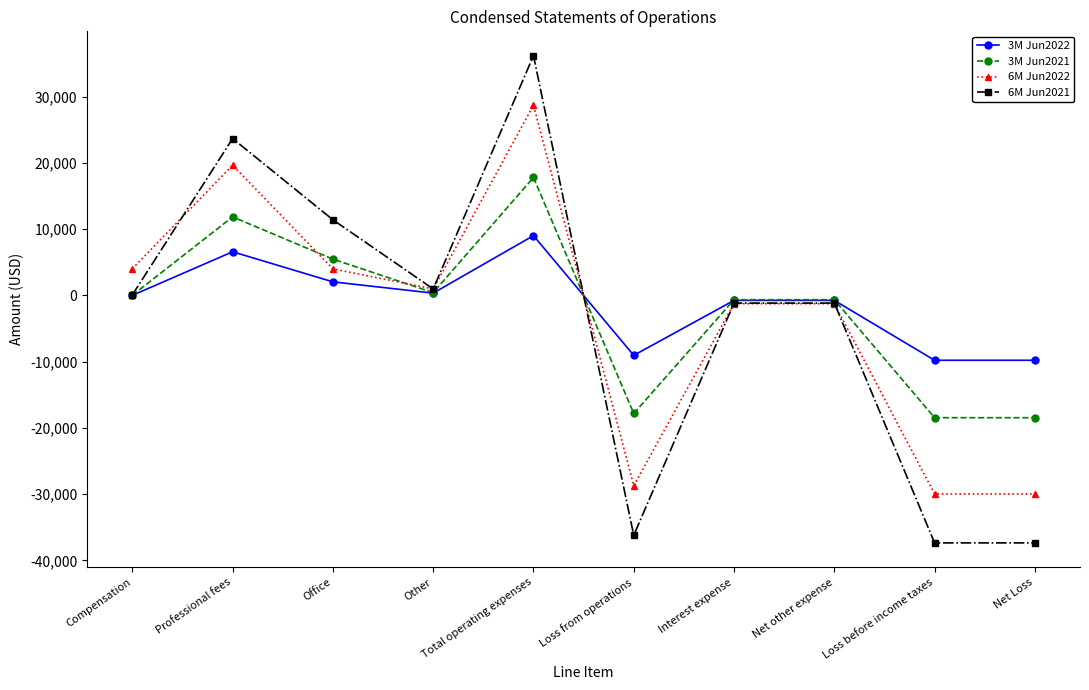

Which series has the largest total across all categories?

3M Jun2022